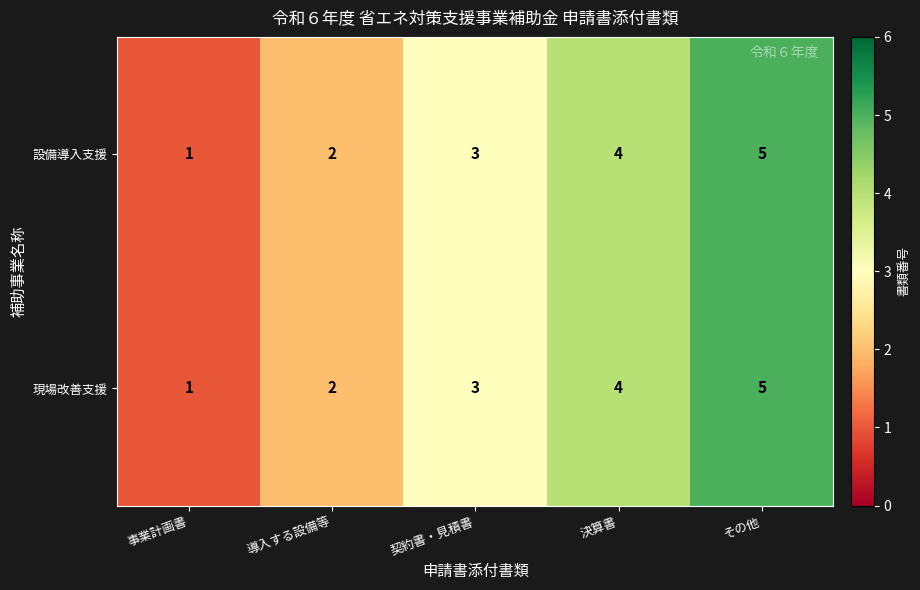

The 現場改善支援 series shows 1 at 契約書・見積書. True or false?

False